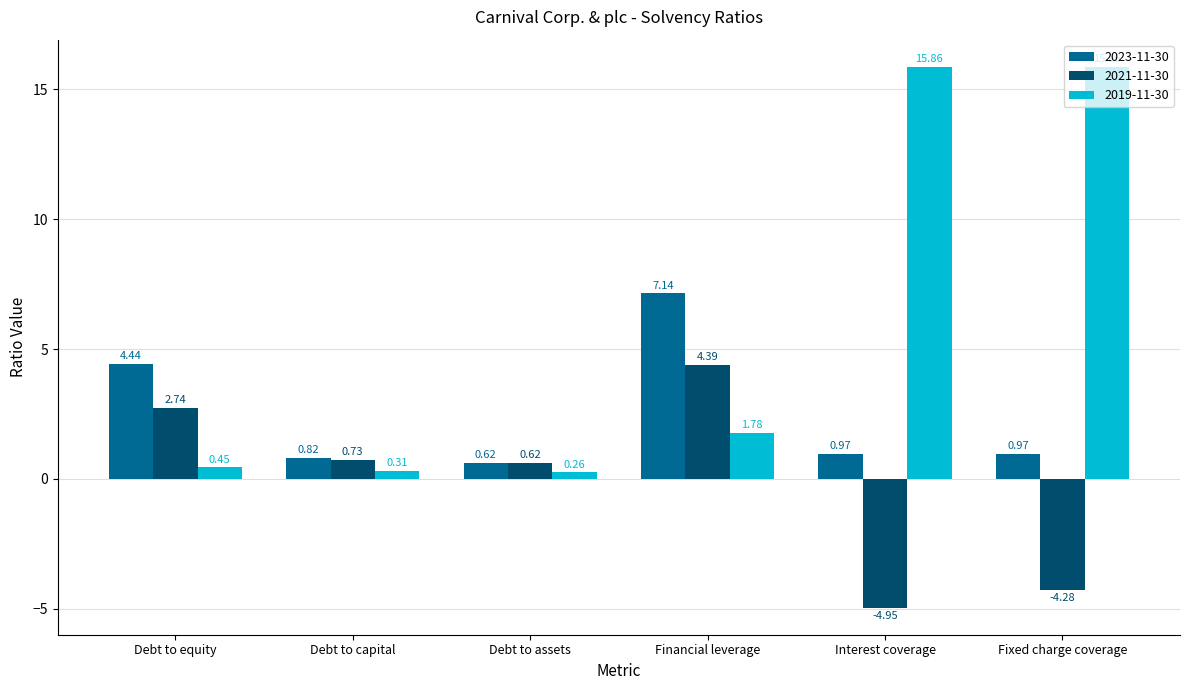

How many values in the 2021-11-30 series are below 0?

2